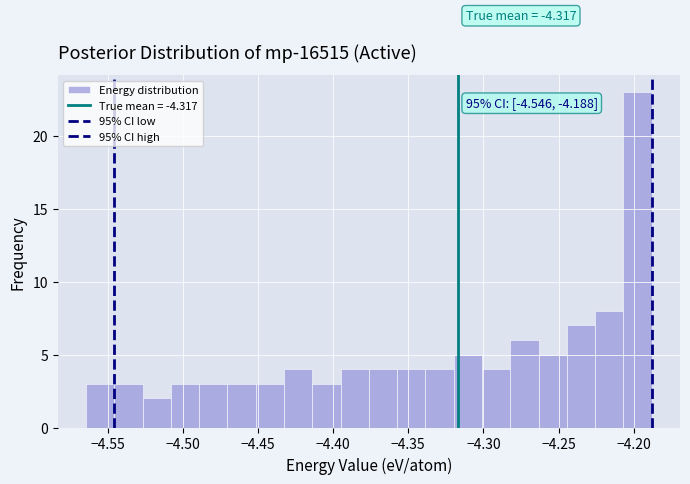

Around what value on the x-axis is the tallest bar? Give the approximate position of its centre, as read against the axis.

-4.195